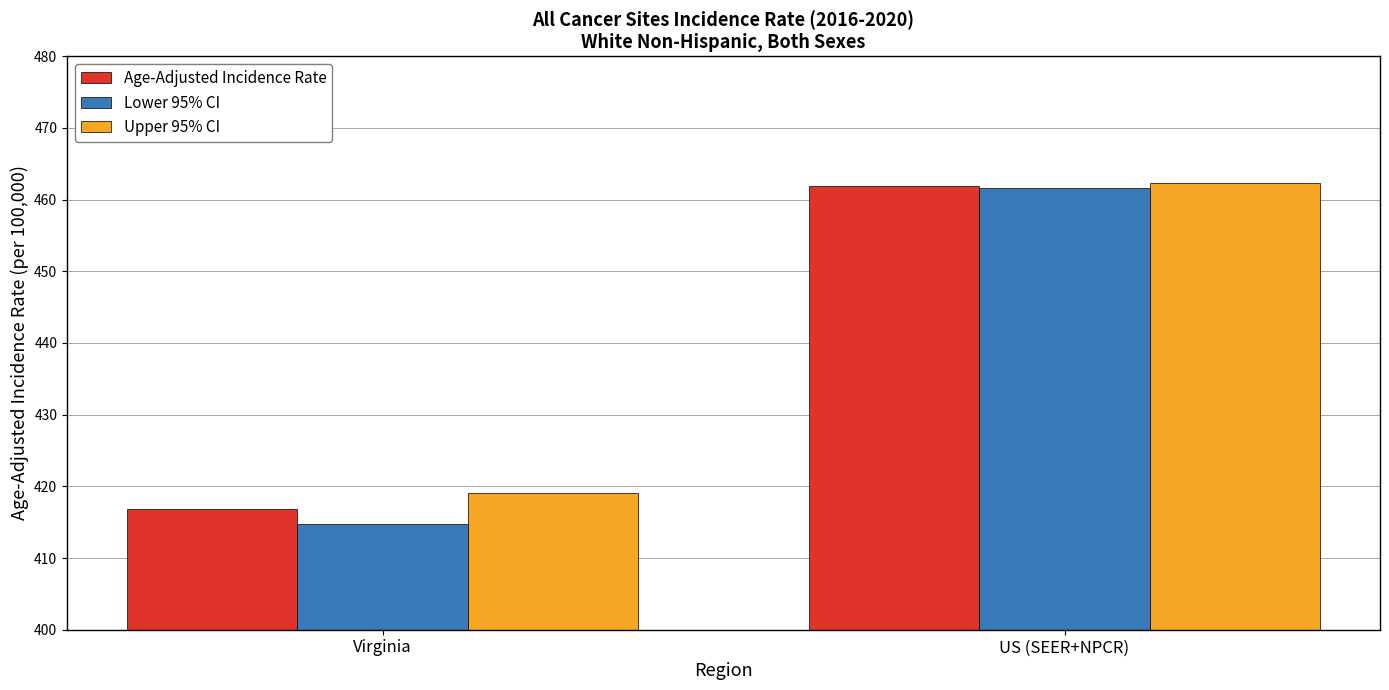

What is the label of the 2nd bar from the left?

US (SEER+NPCR)